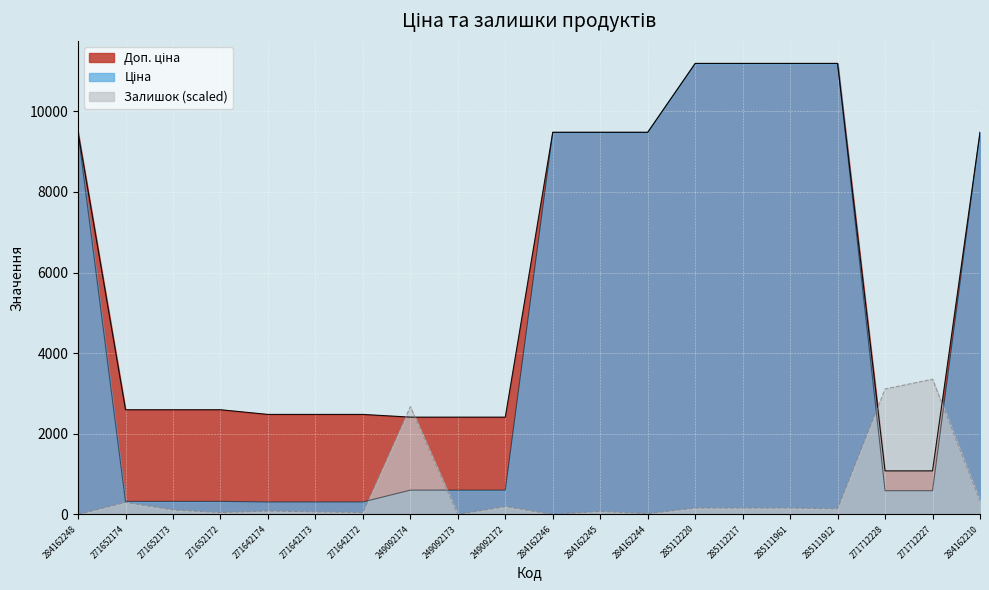

Rank the categories by Залишок value from highest to lowest.

271712227, 271712228, 249092174, 284162210, 271652174, 249092172, 285112220, 285112217, 285111961, 285111912, 271652173, 271642174, 284162245, 271642173, 271652172, 271642172, 284162244, 284162248, 249092173, 284162246